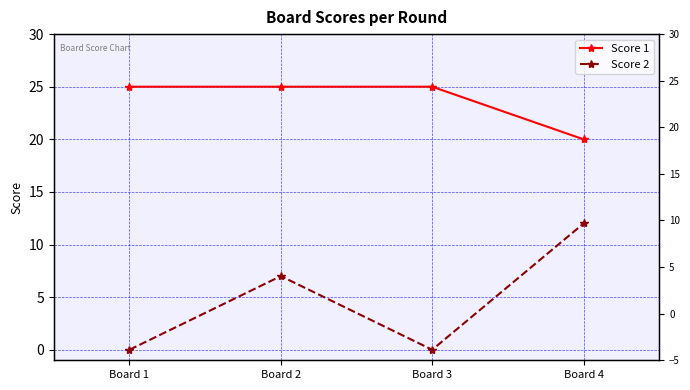

At how many categories does at least one series exceed 24?

3